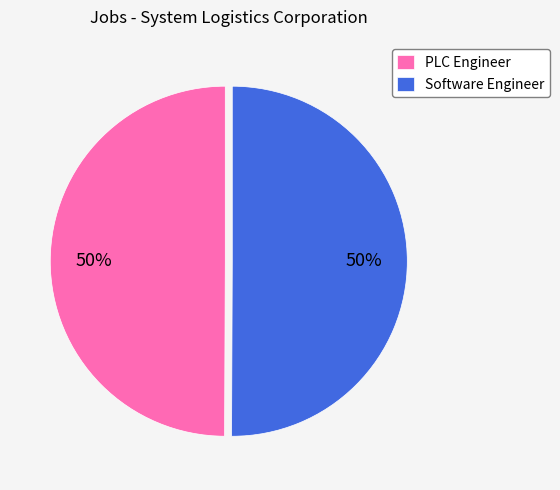

What percentage is the PLC Engineer slice, to the nearest percent?

50%